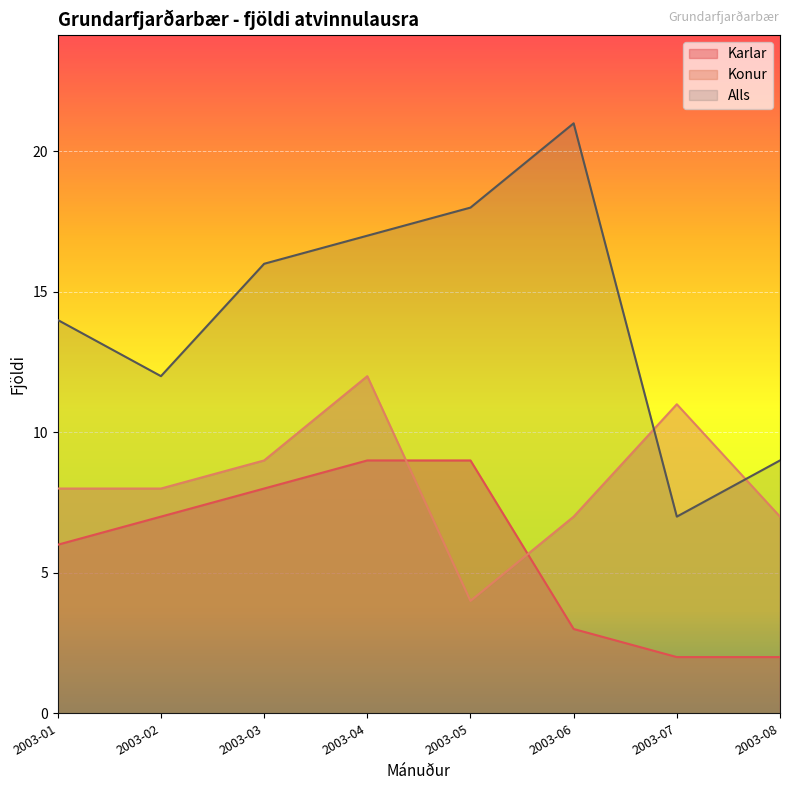

What is the difference between the highest and lowest values at 2003-01?

8